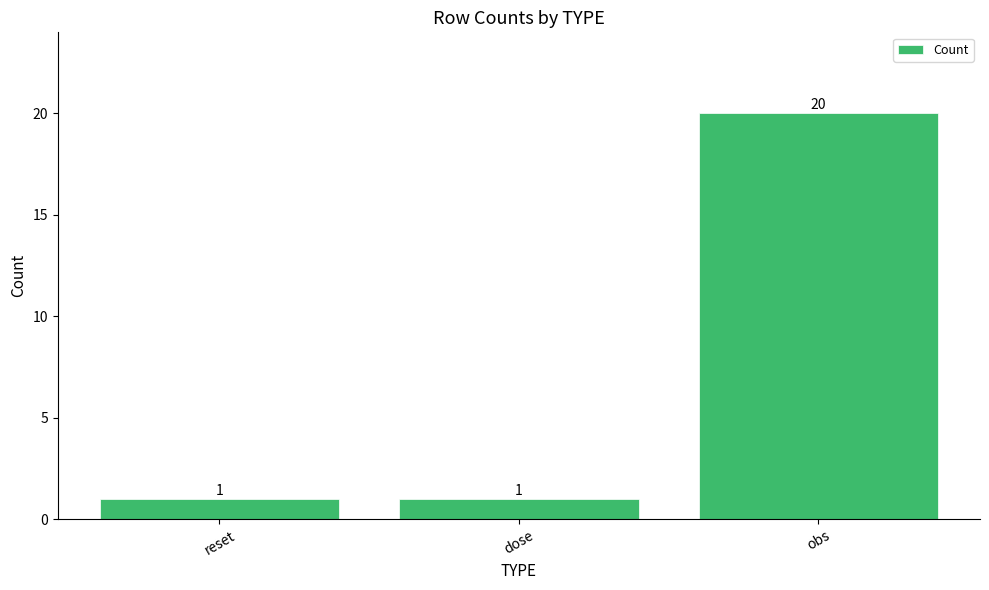

Reading left to right, extract all data points from this chart.

reset=1	dose=1	obs=20